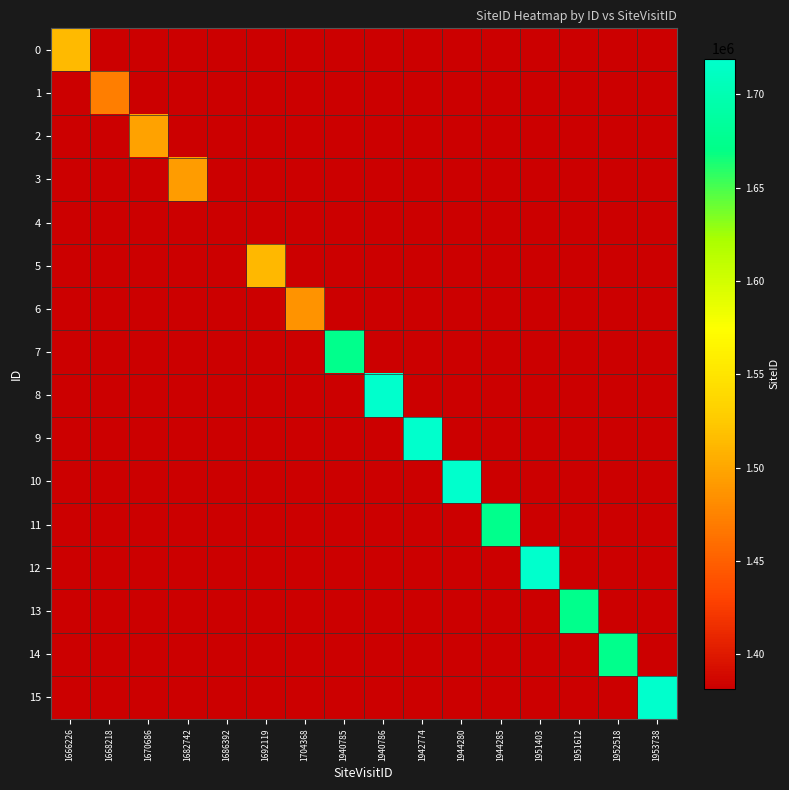

Which series has the widest spread of values?

12